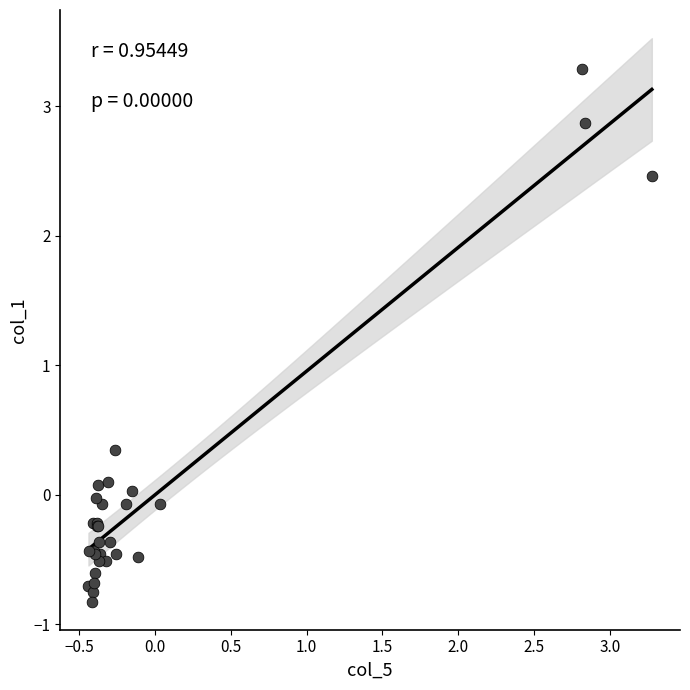

What Y value in the scatter plot is closest to 1?

0.3